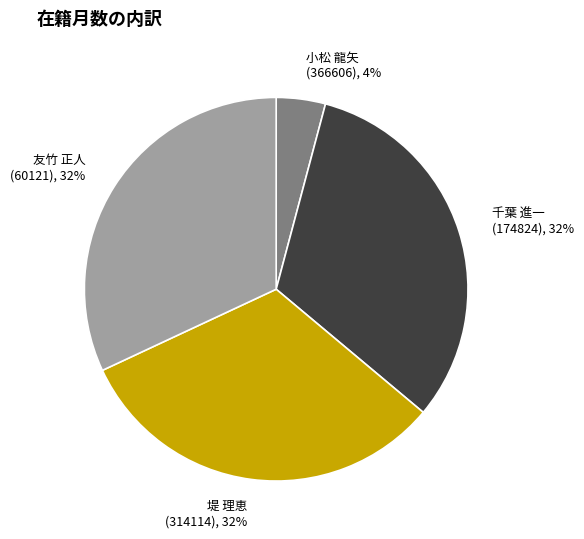

How many segments does this pie chart have?

4